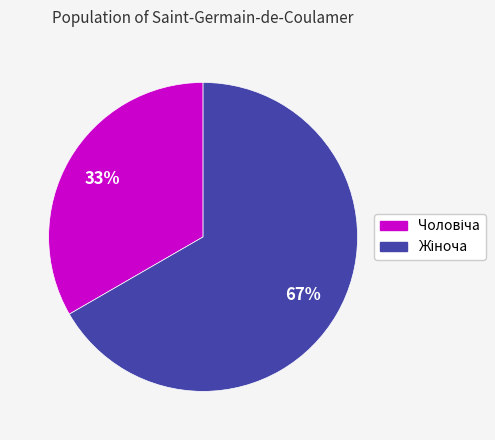

To the nearest percent, what is the average slice percentage?

50%